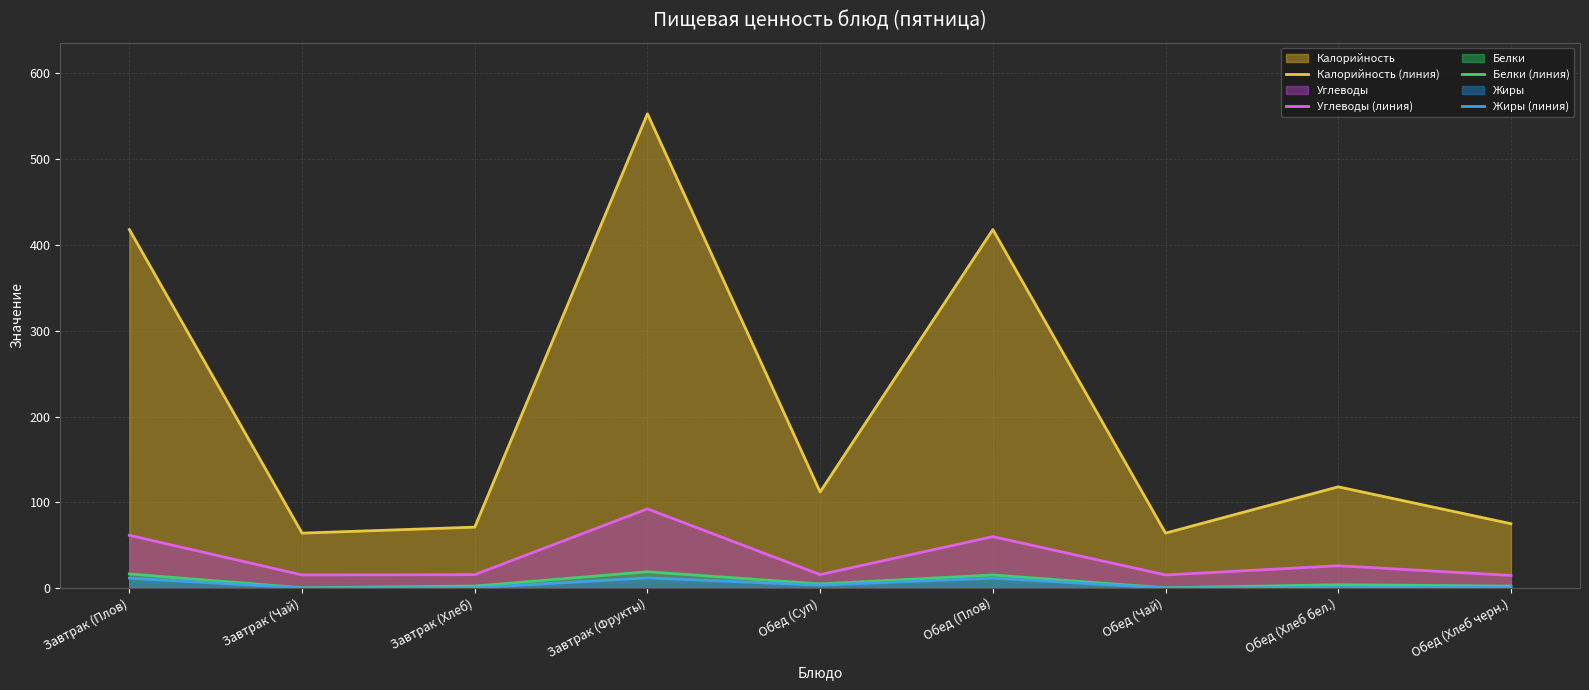

Does the chart display data point markers on the line(s)?

No